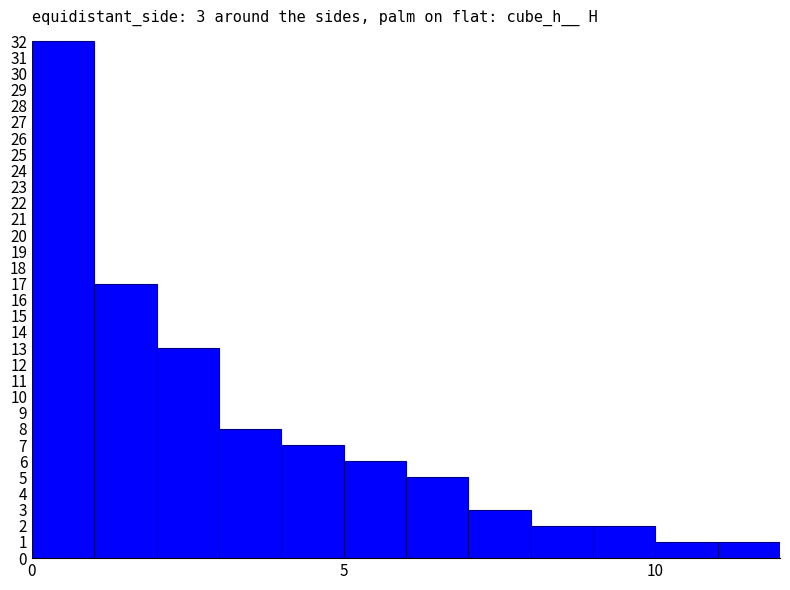

Reading left to right, transcribe all the data shown in this chart.

32	17	13	8	7	6	5	3	2	2	1	1